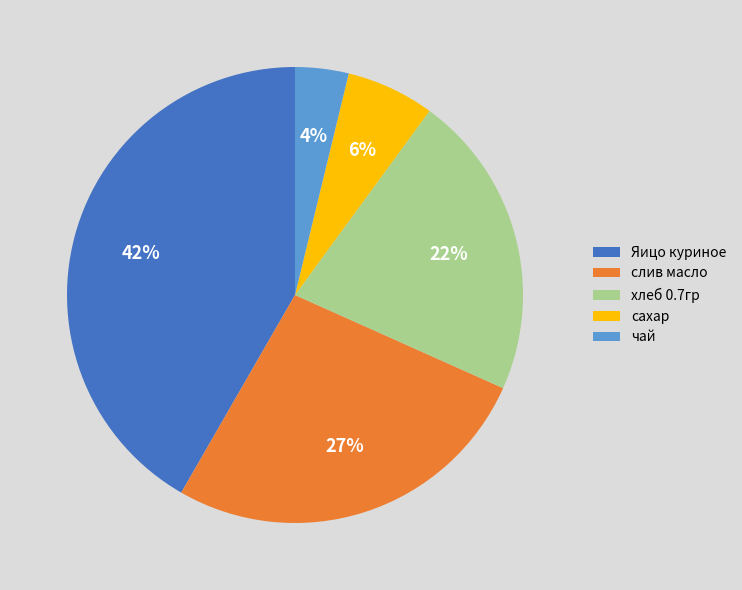

Is it true that сахар is 6% of the pie?

True